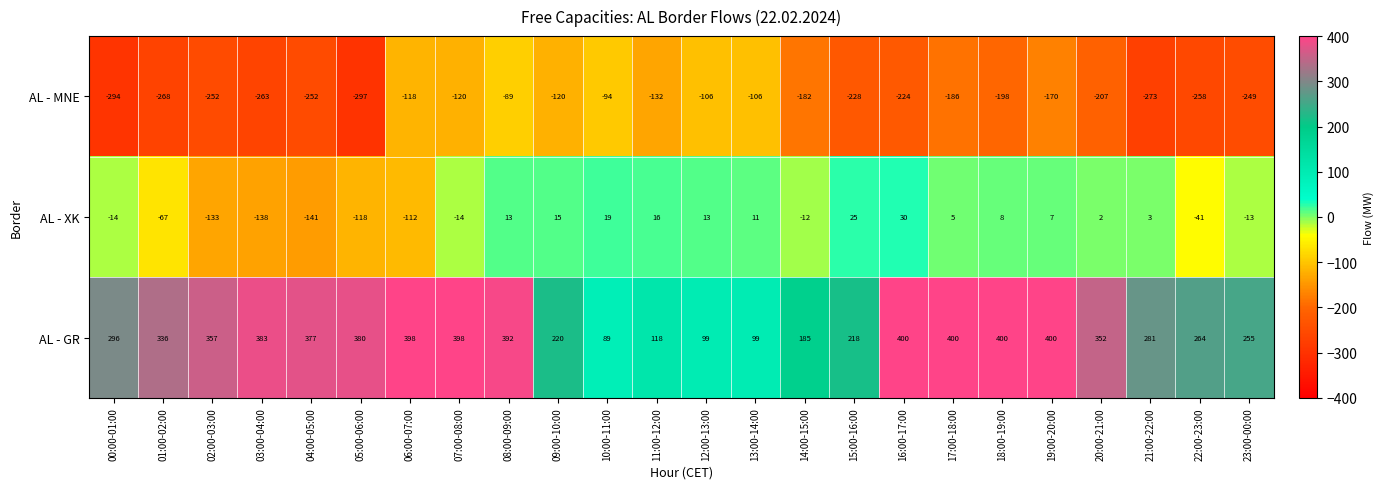

What is the total value across all series at 05:00-06:00?

-35